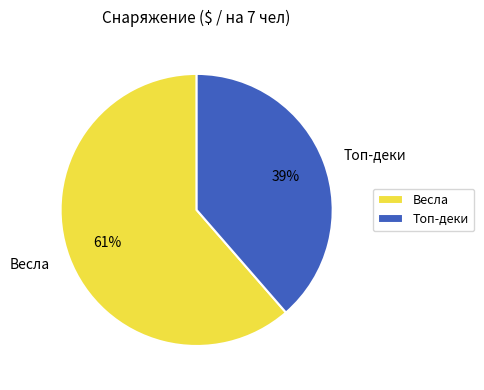

Combined, do Топ-деки and Весла account for over 50%?

Yes